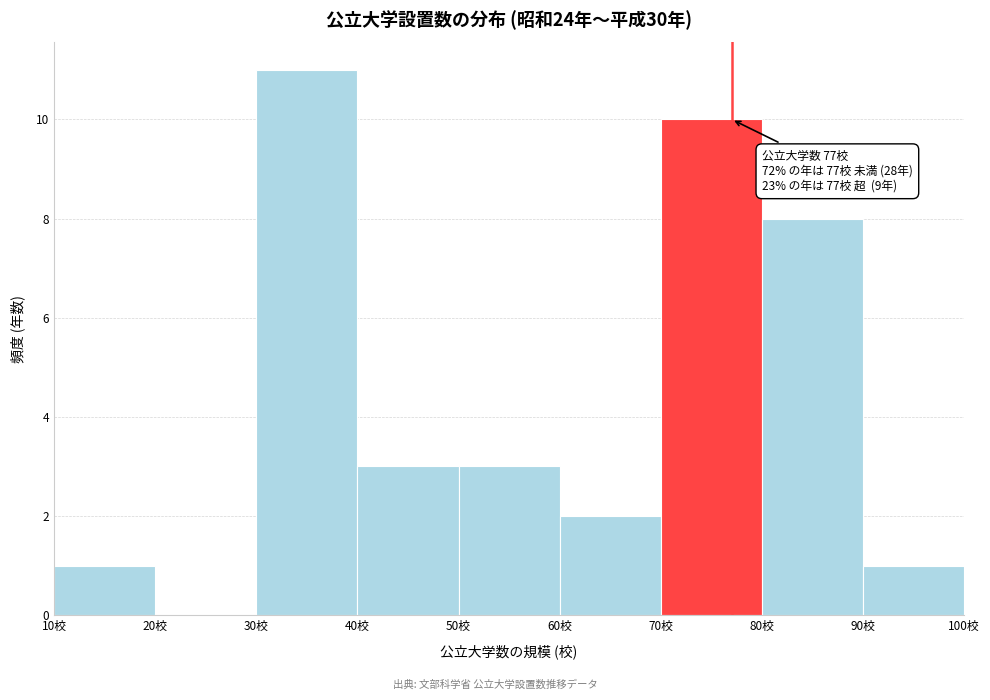

Over which range of the x-axis is the bar tallest?

30 to 40